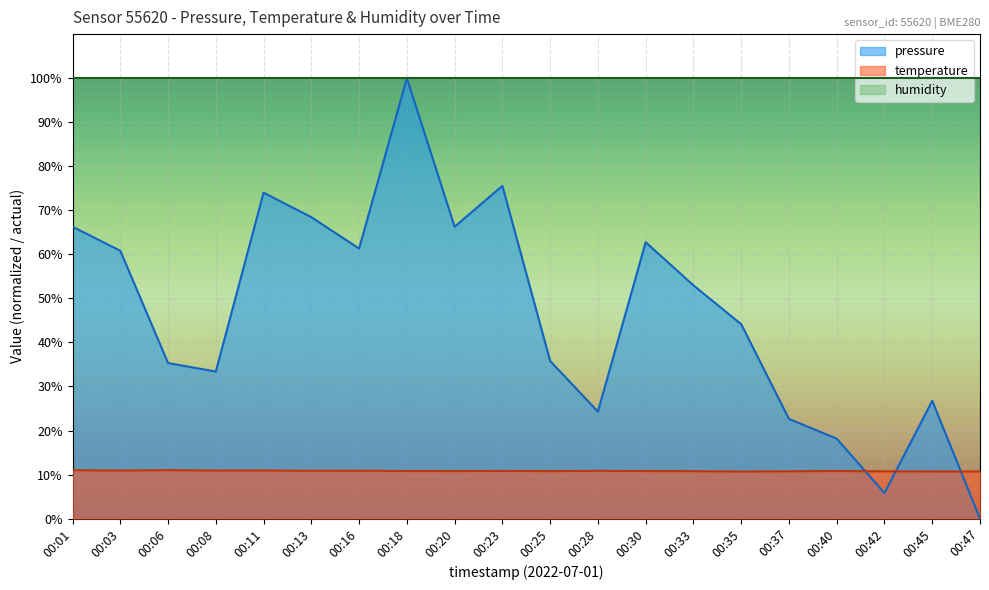

What is the value of the pressure point at the 16th from the left?

22.6